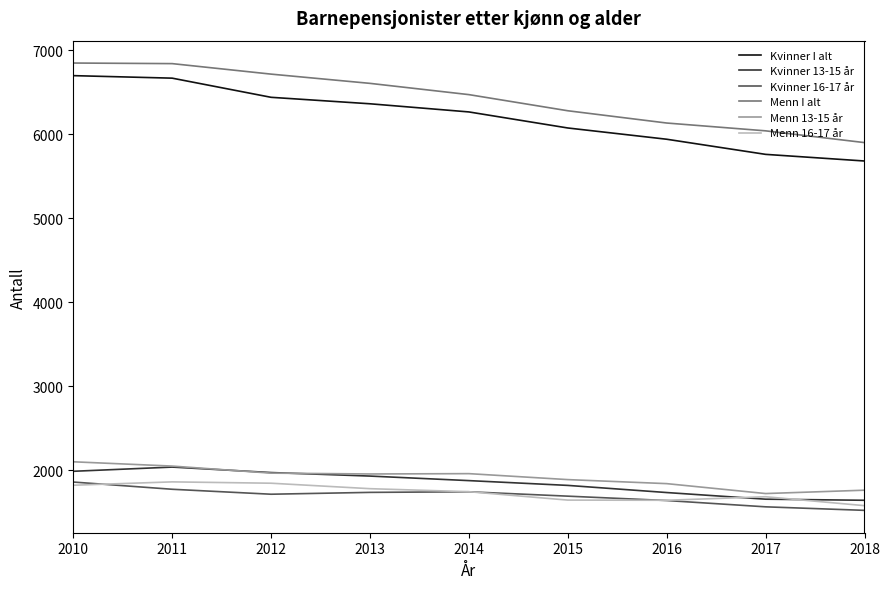

Is the value of Kvinner I alt at 2011 greater than the value of Kvinner 13-15 år at 2012?

Yes